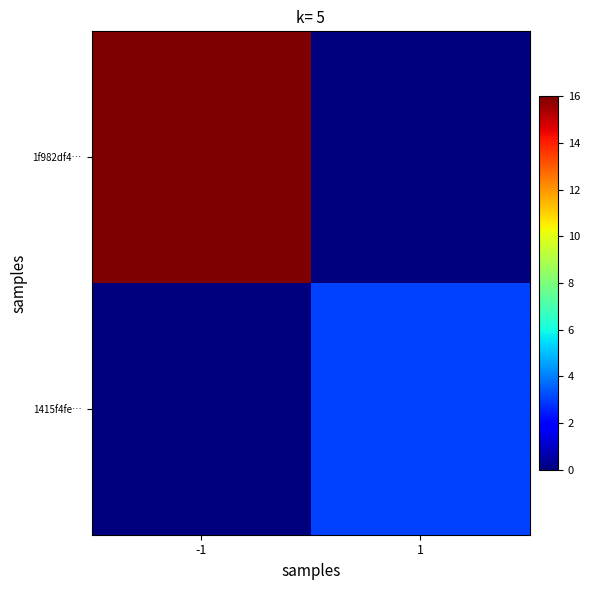

Reading left to right, list all the values displayed in this chart.

1f982df4…: -1=16	1=0
1415f4fe…: -1=0	1=3